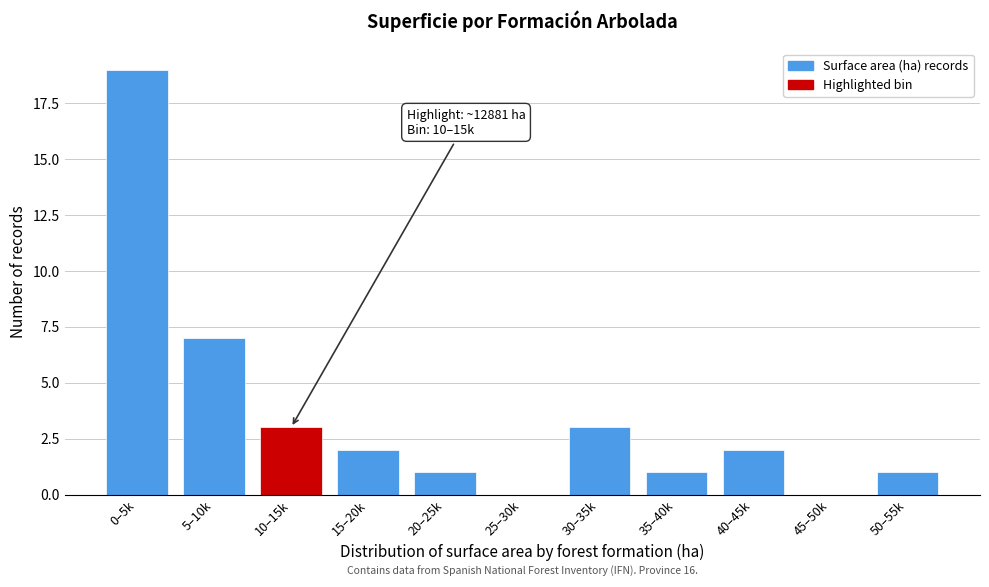

Reading right to left, what are all the values shown in this chart?

50–55k=1	45–50k=0	40–45k=2	35–40k=1	30–35k=3	25–30k=0	20–25k=1	15–20k=2	10–15k=3	5–10k=7	0–5k=19